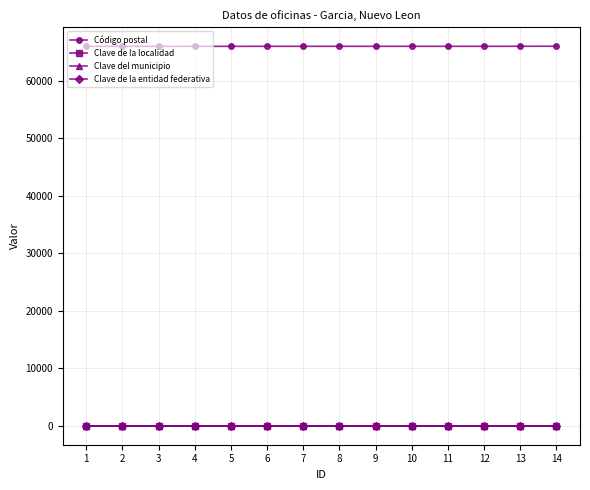

How many lines are shown in the chart?

4